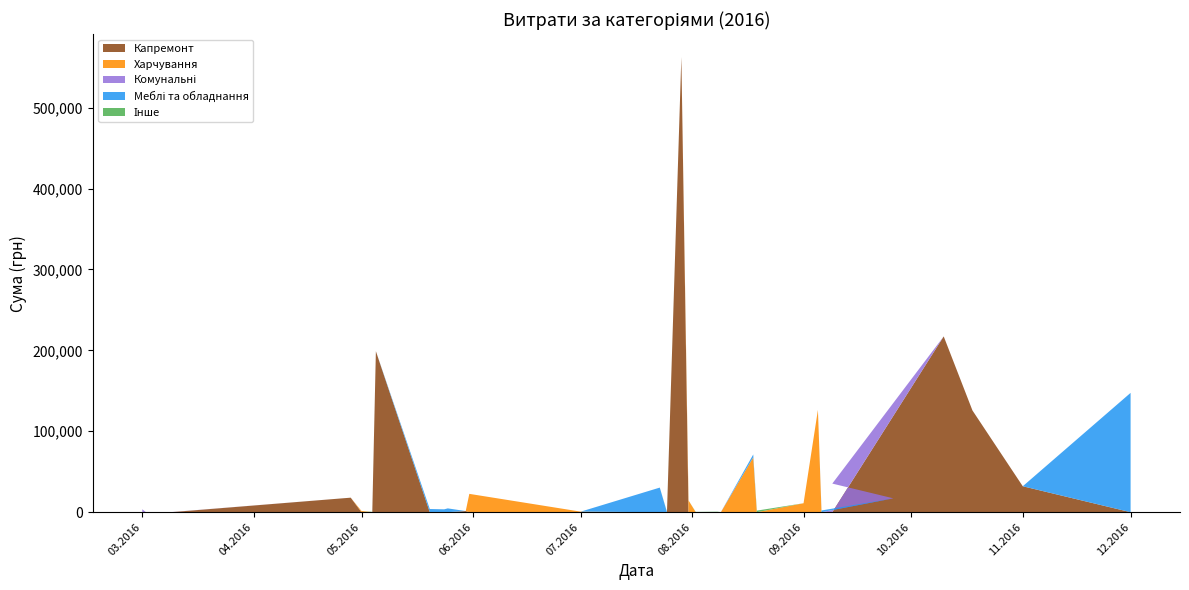

Reading left to right, what are all the values shown in this chart?

Капремонт: 0.0	0.0	0.0	17955.7	0.0	0.0	199000.0	0.0	0.0	0.0	1411.2	0.0	0.0	0.0	0.0	562653.8	0.0	0.0	0.0	0.0	0.0	0.0	0.0	0.0	0.0	0.0	0.0	217286.2	125759.7	32056.7	0.0
Харчування: 0.0	0.0	0.0	0.0	1479.0	0.0	0.0	0.0	0.0	0.0	0.0	22662.9	691.2	0.0	0.0	0.0	14527.5	0.0	0.0	0.0	67829.0	0.0	11052.0	126489.4	0.0	0.0	0.0	0.0	0.0	0.0	0.0
Комунальні: 3602.1	81.5	110.3	0.0	0.0	0.0	0.0	0.0	0.0	0.0	0.0	0.0	0.0	0.0	0.0	0.0	0.0	0.0	0.0	134.9	0.0	0.0	0.0	0.0	0.0	17113.2	35360.8	0.0	0.0	0.0	0.0
Меблі та обладнання: 0.0	0.0	0.0	0.0	0.0	0.0	0.0	3930.0	3548.3	4707.9	0.0	0.0	0.0	30411.3	0.0	0.0	0.0	0.0	0.0	0.0	3510.0	0.0	0.0	0.0	2133.0	0.0	0.0	0.0	0.0	0.0	147487.0
Інше: 0.0	0.0	0.0	0.0	0.0	410.0	0.0	0.0	0.0	0.0	0.0	0.0	0.0	0.0	395.3	0.0	0.0	351.5	609.0	0.0	0.0	1953.4	0.0	0.0	0.0	0.0	0.0	0.0	0.0	0.0	0.0